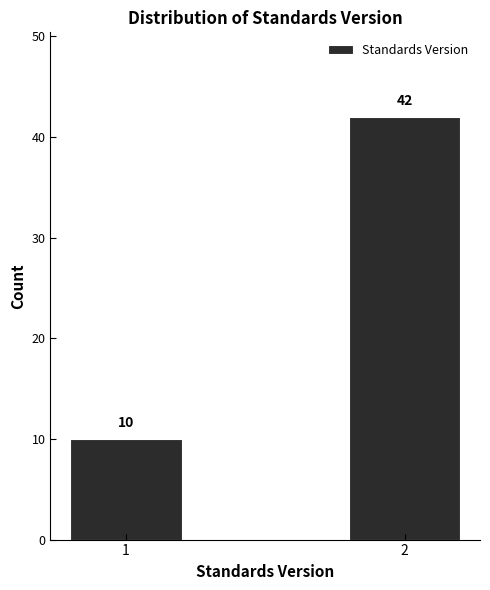

Reading left to right, list all the values displayed in this chart.

10	42